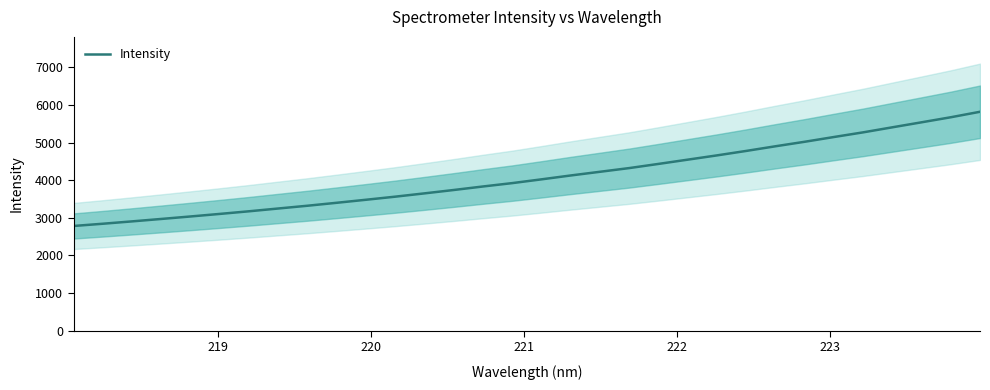

Reading left to right, list all the values displayed in this chart.

2784.3	2843.9	2906.7	2971.3	3037.4	3105.3	3175.4	3249.5	3323.1	3401.7	3482.0	3564.3	3652.0	3741.7	3835.1	3924.7	4024.8	4127.8	4225.8	4324.1	4434.9	4548.0	4661.4	4780.0	4903.7	5023.2	5149.6	5273.5	5407.6	5540.6	5674.8	5820.5